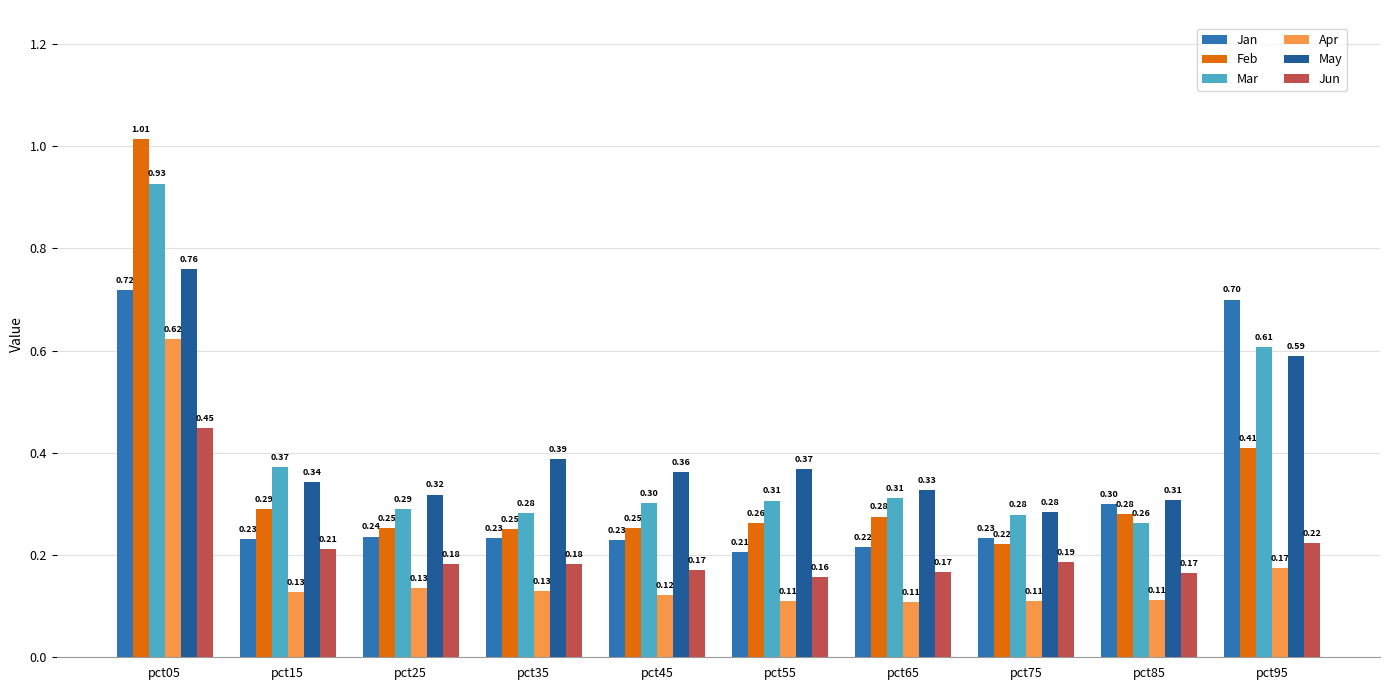

At how many categories does at least one series exceed 0?

10